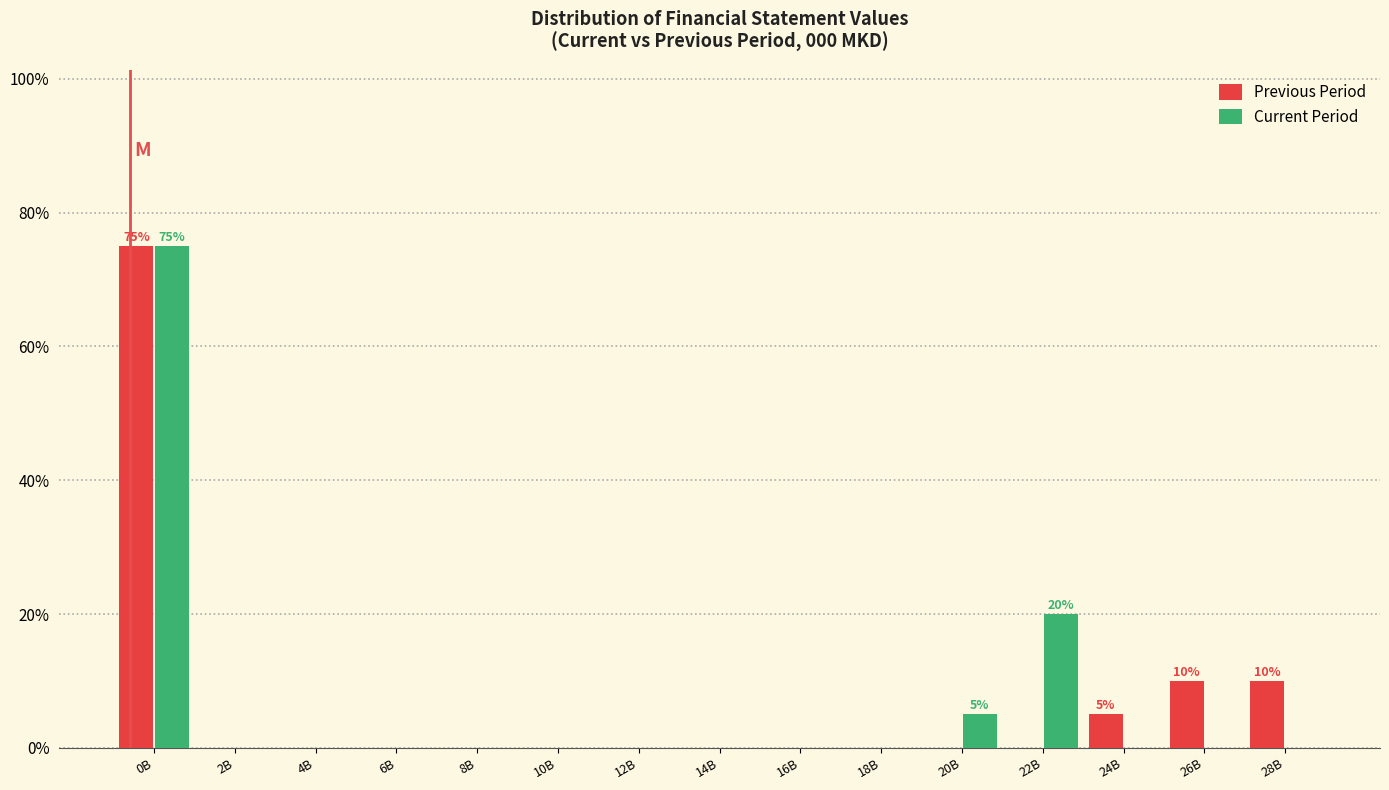

Reading left to right, list all the values displayed in this chart.

Previous Period: 0B=75	2B=0	4B=0	6B=0	8B=0	10B=0	12B=0	14B=0	16B=0	18B=0	20B=0	22B=0	24B=5	26B=10	28B=10
Current Period: 0B=75	2B=0	4B=0	6B=0	8B=0	10B=0	12B=0	14B=0	16B=0	18B=0	20B=5	22B=20	24B=0	26B=0	28B=0